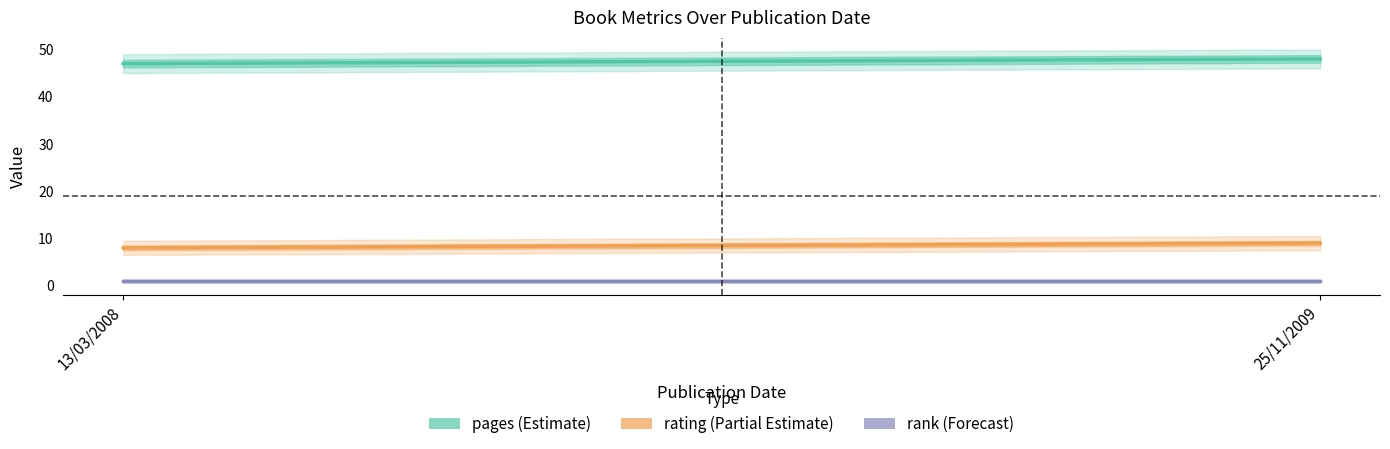

Is the value of rating at 13/03/2008 greater than the value of pages at 13/03/2008?

No